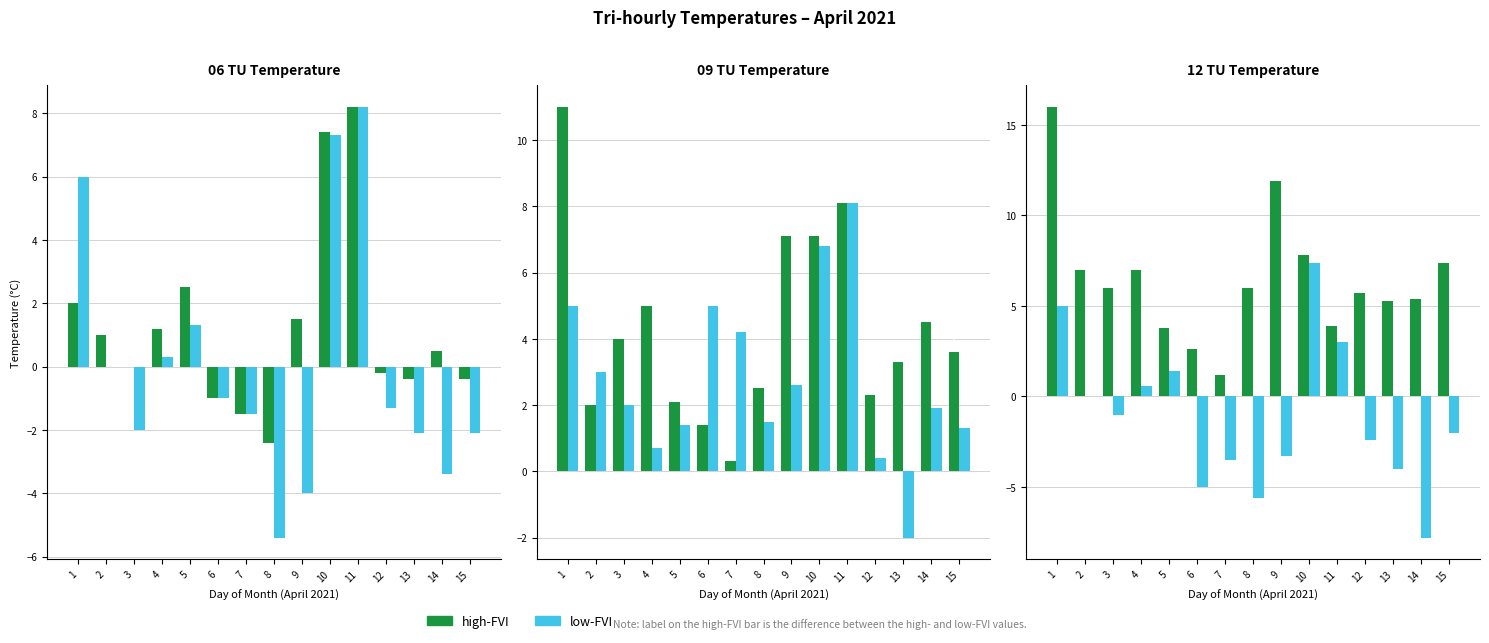

The high-FVI series shows 6.0 at 3. True or false?

True